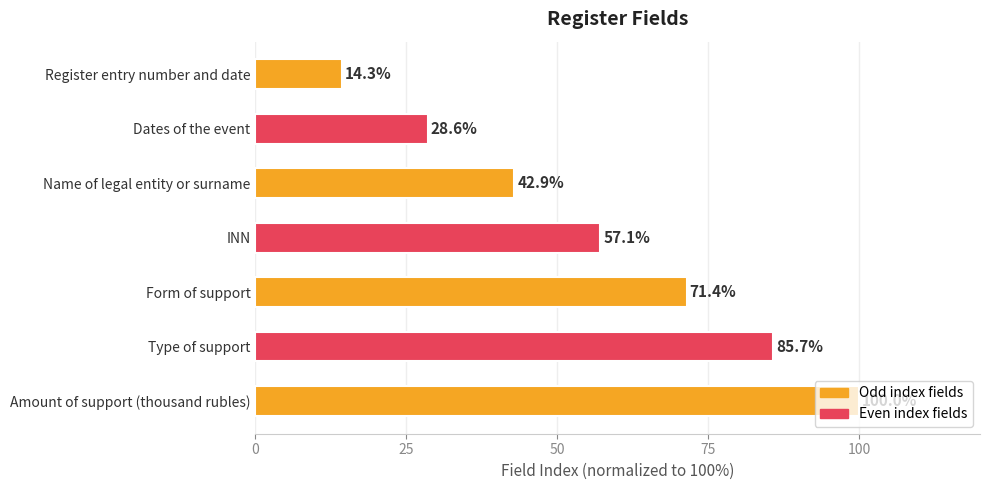

What is the smallest value displayed?

14.3